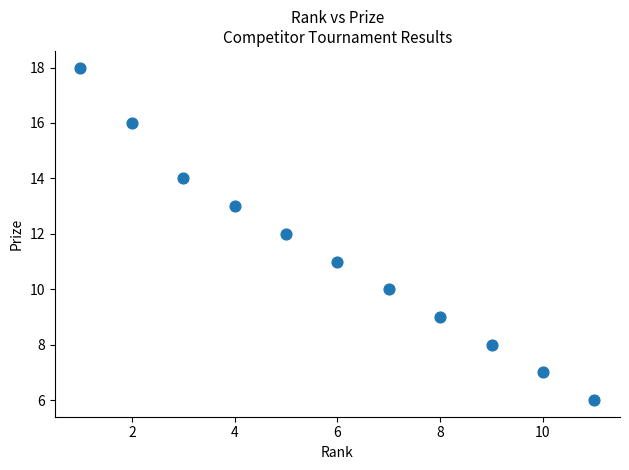

What is the average X value?

6